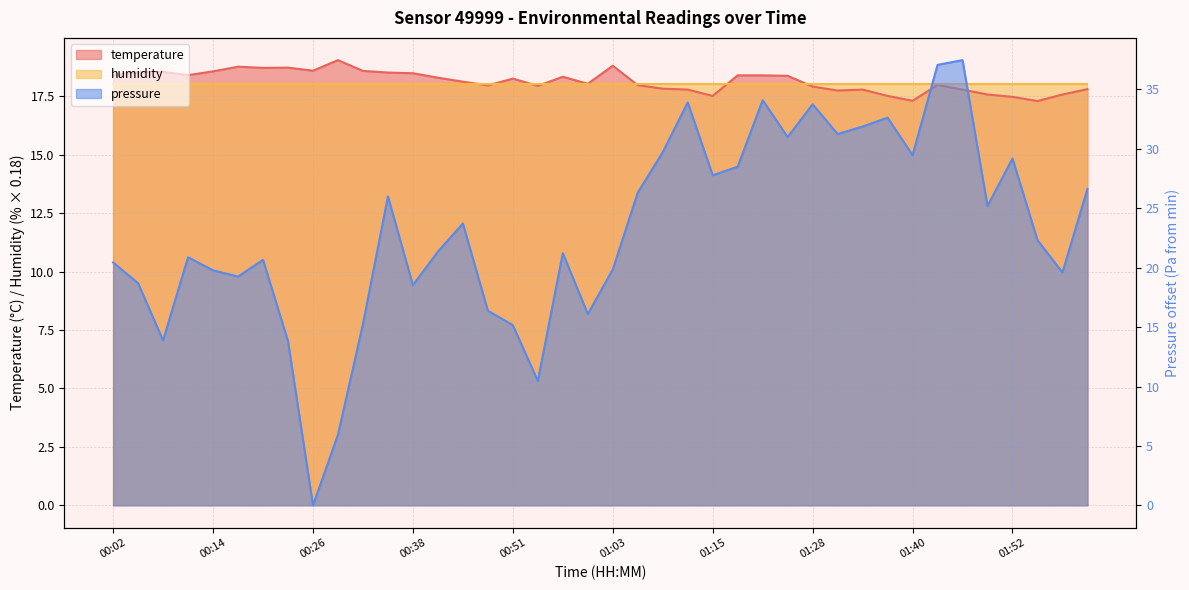

Read the value at 00:42.

18.3